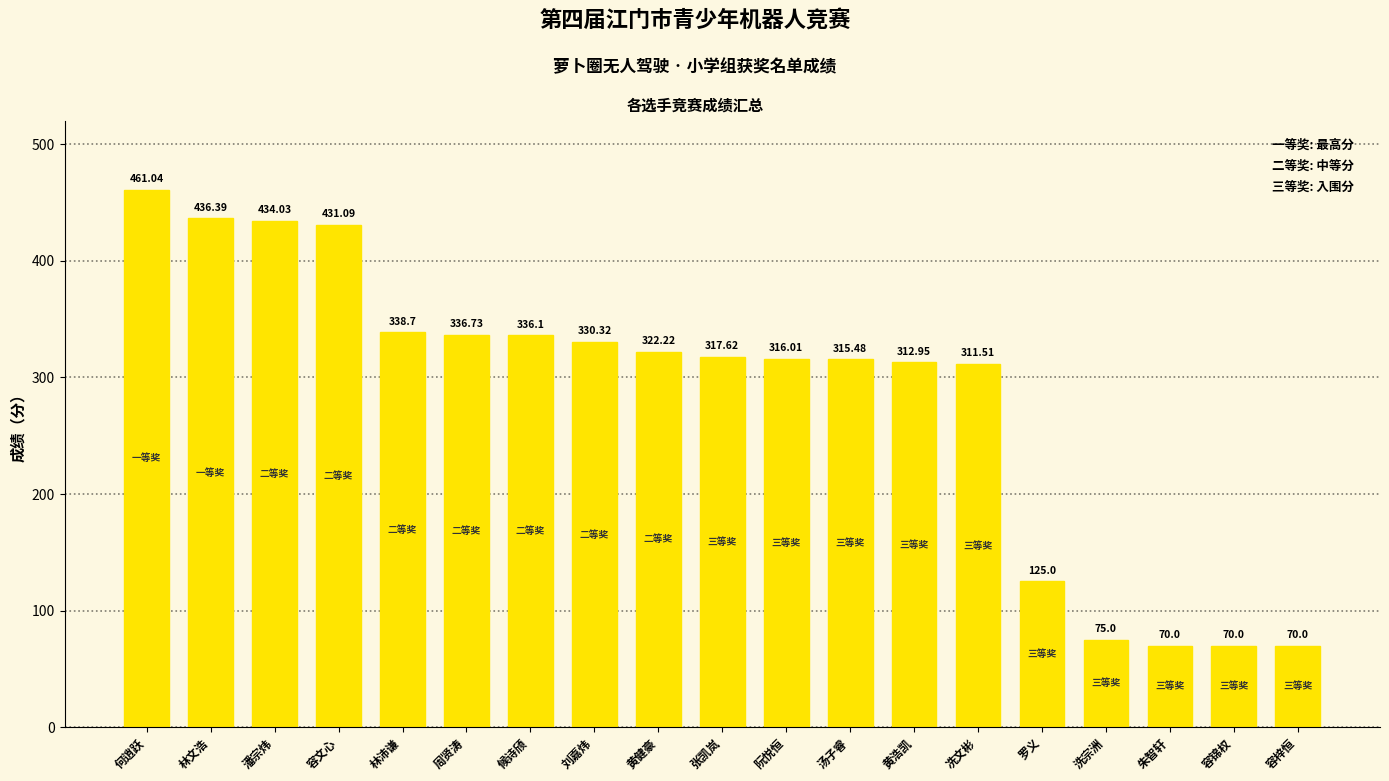

How many bars are there in total?

19